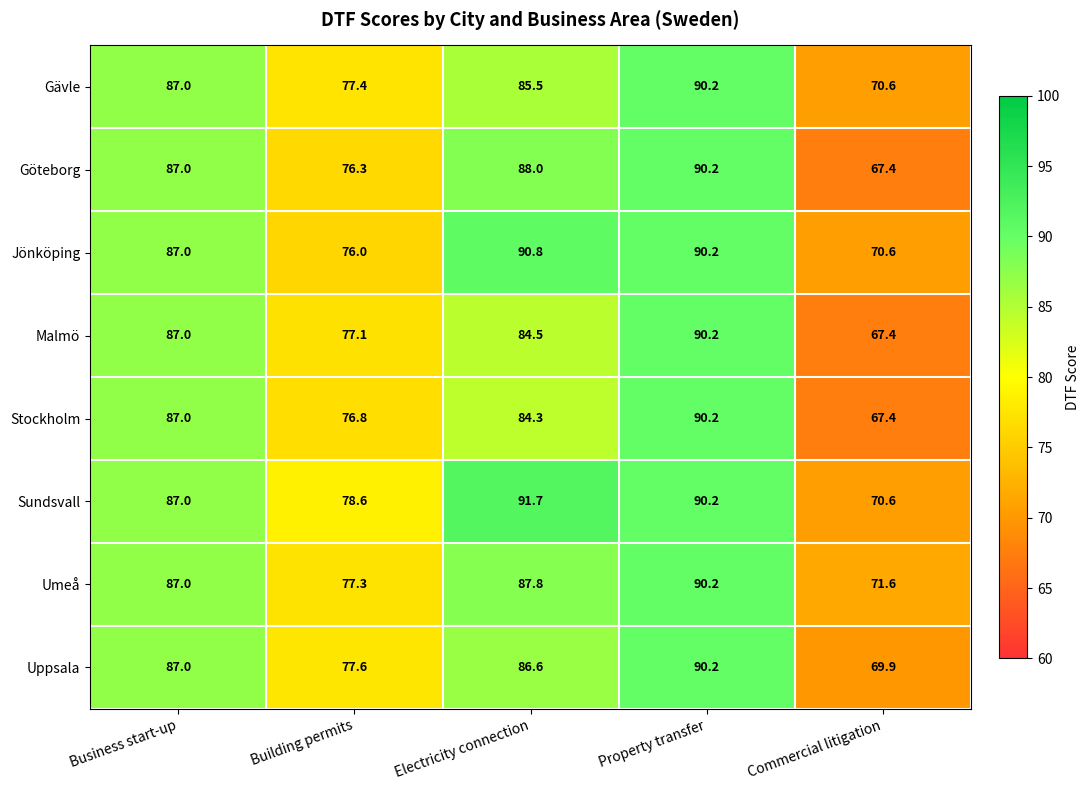

What is the sum of all Göteborg values?

408.9